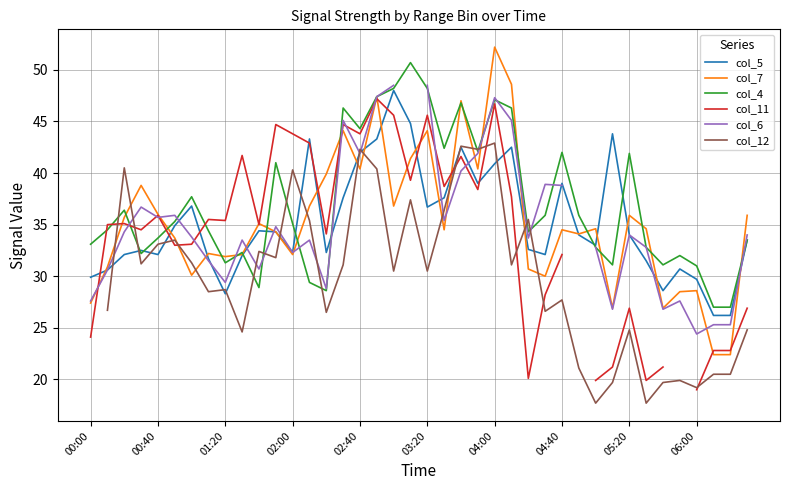

Count the number of categories in the chart.

40